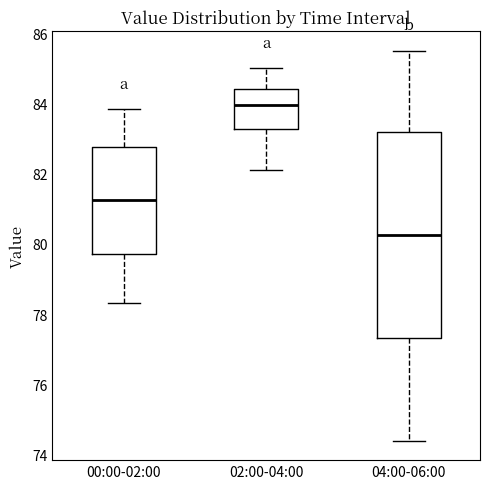

Which box has the highest median line?

02:00-04:00